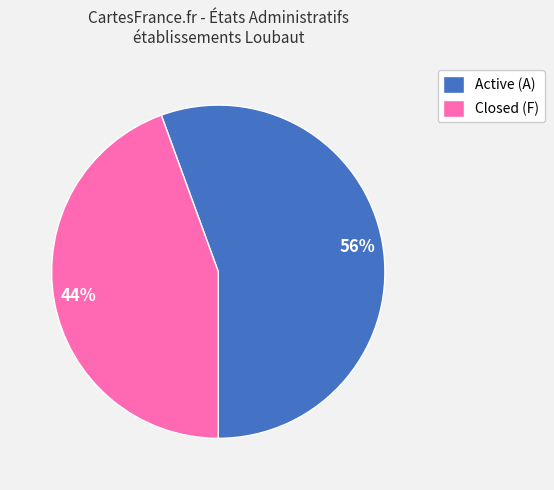

Between Closed (F) and Active (A), which is larger?

Active (A)